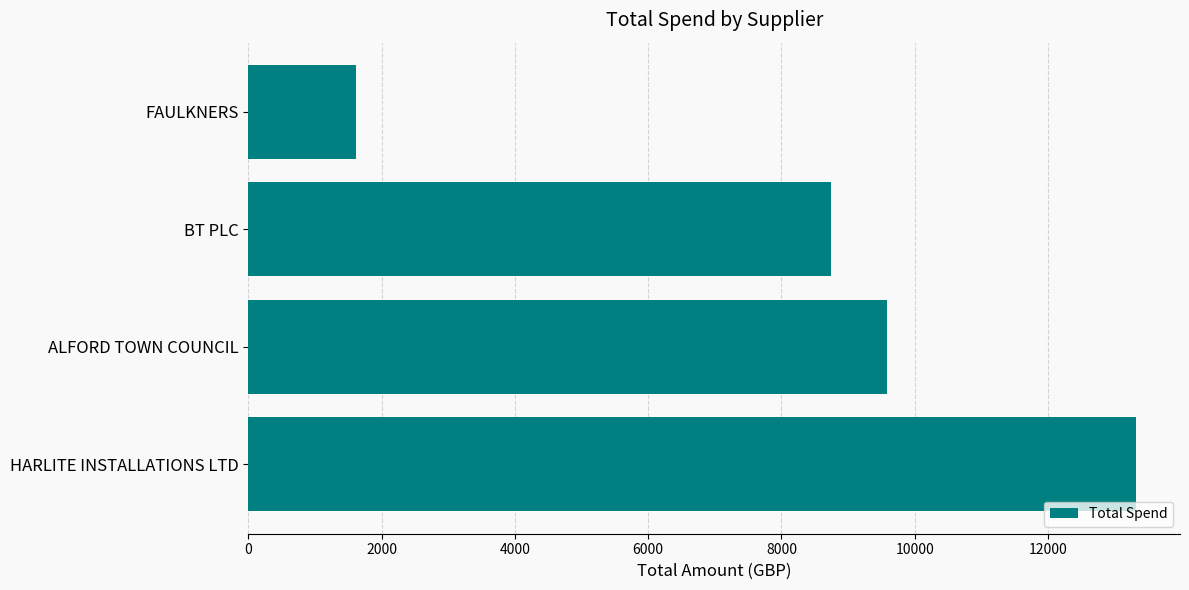

Reading bottom to top, what are all the values shown in this chart?

HARLITE INSTALLATIONS LTD=13316.4	ALFORD TOWN COUNCIL=9578.0	BT PLC=8746.2	FAULKNERS=1616.7